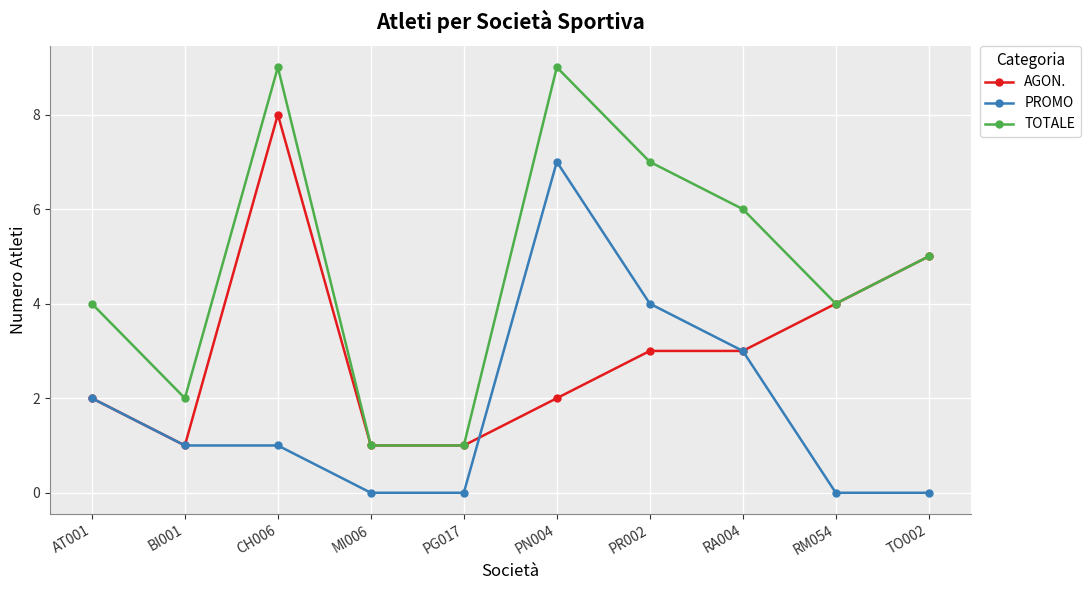

How many interior local peaks does the TOTALE series have?

2